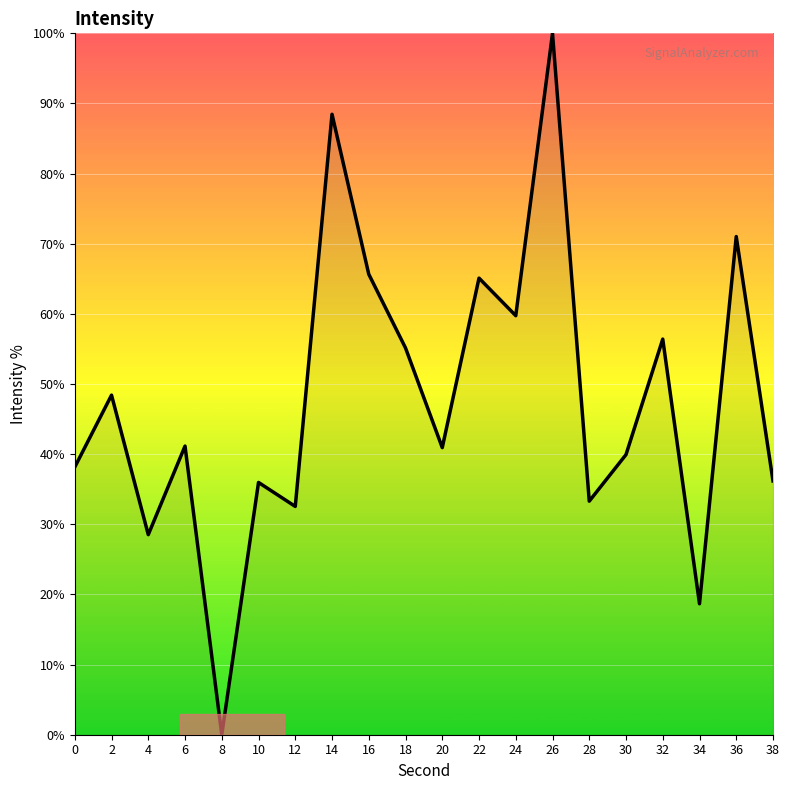

True or false: there are more than 1 points higher than both neighbors.

True